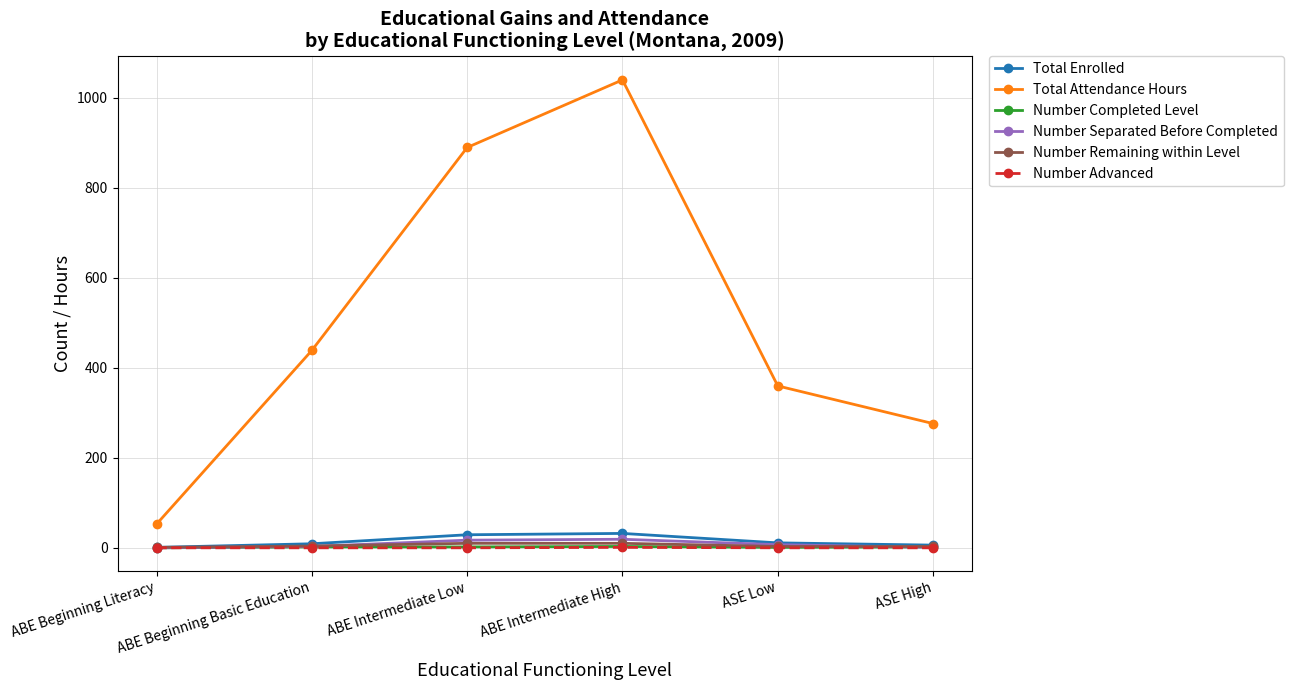

What position from the left is ABE Intermediate High?

4